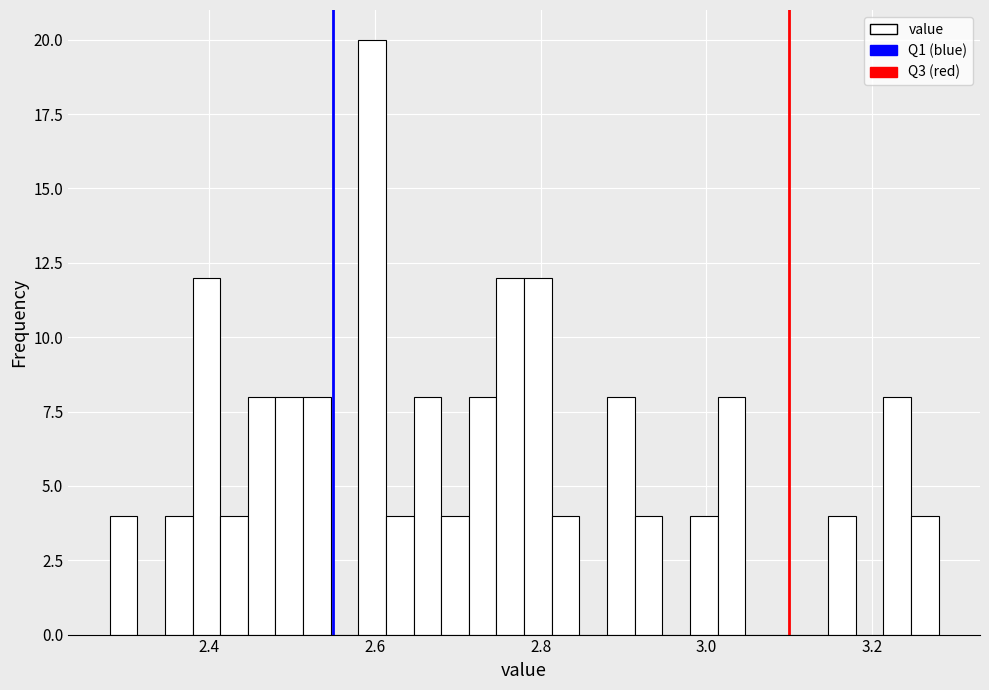

Read against the x-axis, roughly where is the centre of the tallest bar?

2.60